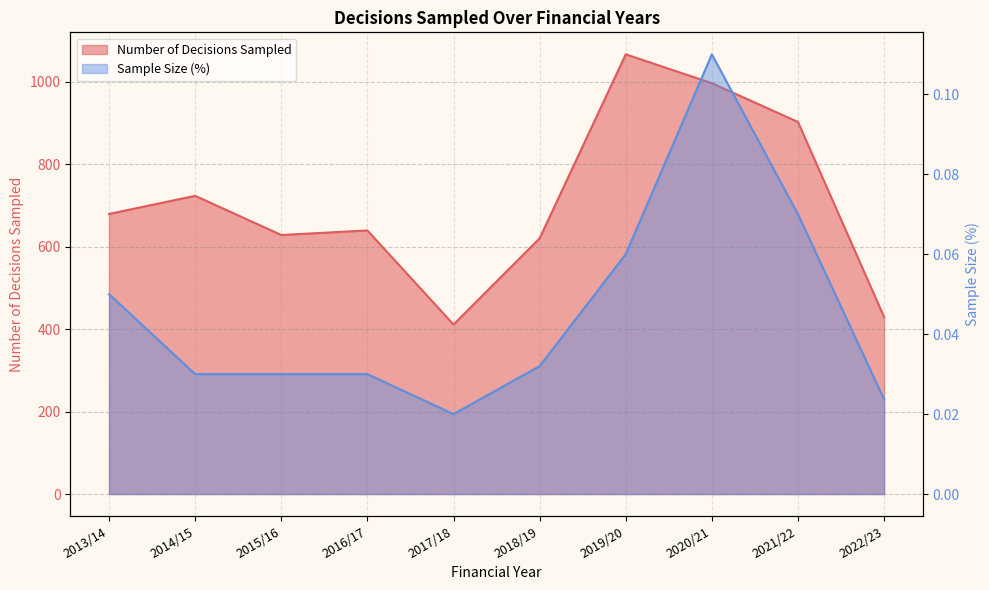

Between 2018/19 and 2022/23, which is larger?

2018/19